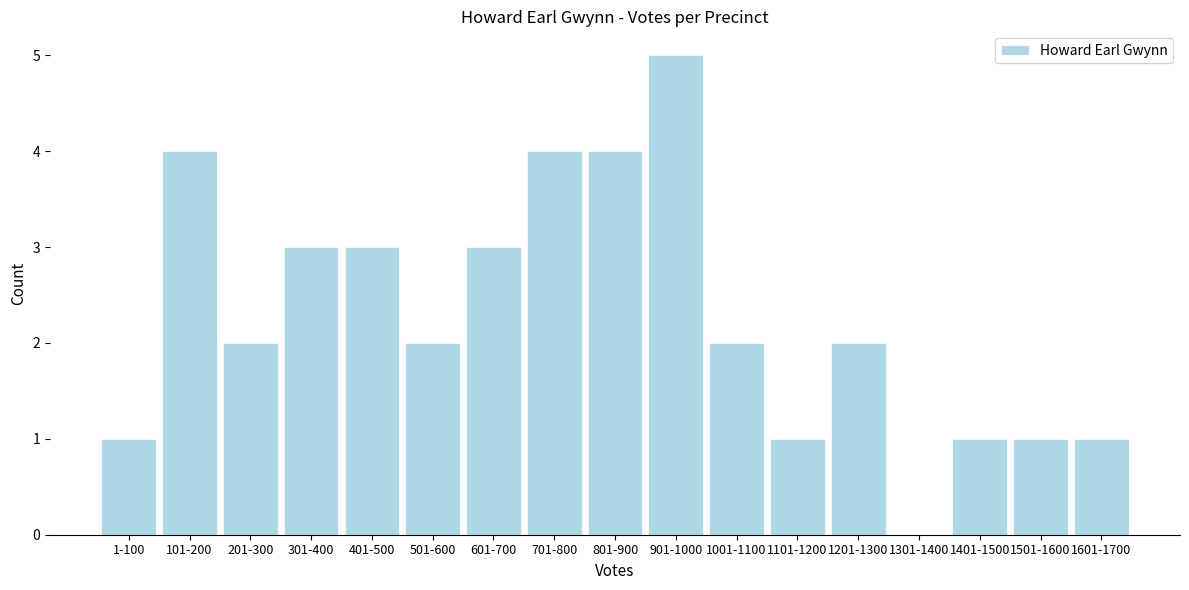

Reading right to left, transcribe all the data shown in this chart.

1601-1700=1	1501-1600=1	1401-1500=1	1301-1400=0	1201-1300=2	1101-1200=1	1001-1100=2	901-1000=5	801-900=4	701-800=4	601-700=3	501-600=2	401-500=3	301-400=3	201-300=2	101-200=4	1-100=1